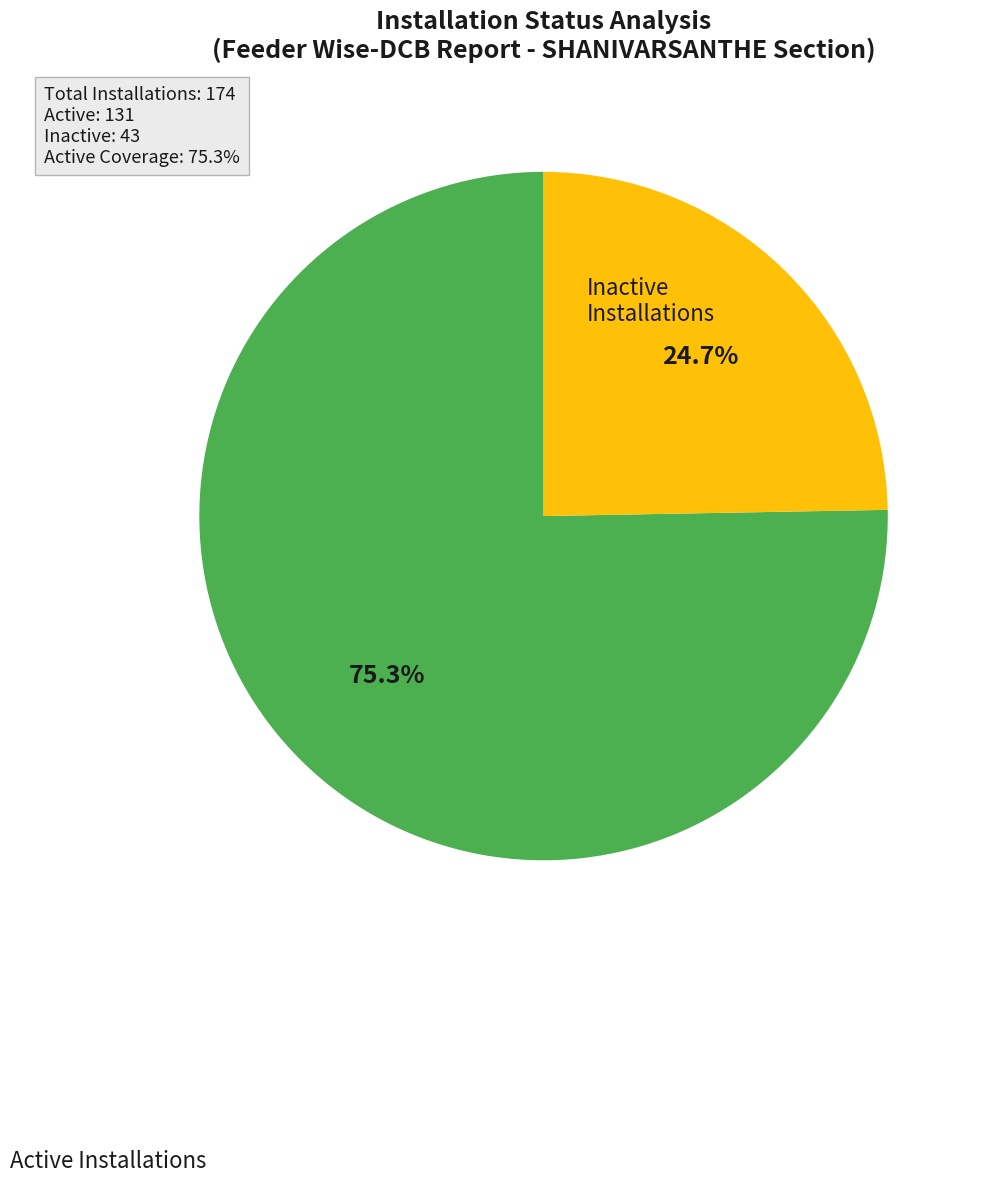

Is there any slice that represents more than half of the pie?

Yes